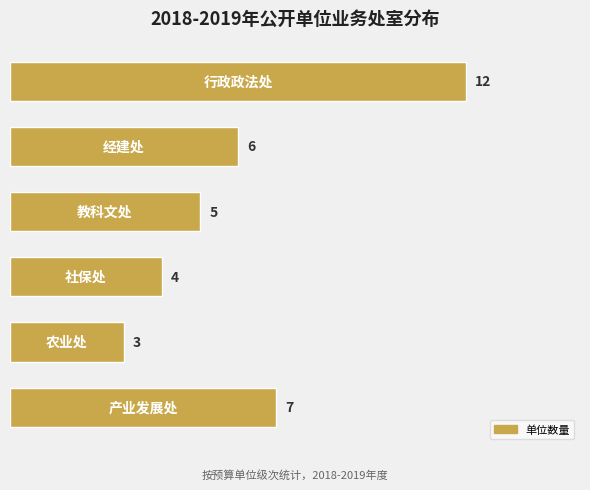

How many distinct data groups are displayed?

1